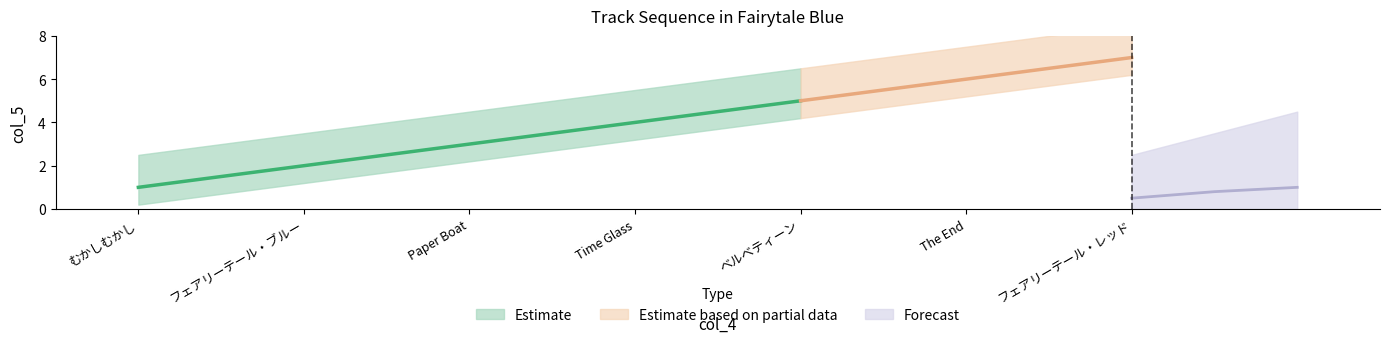

What is the sum of the values at ベルベティーン and The End?

11